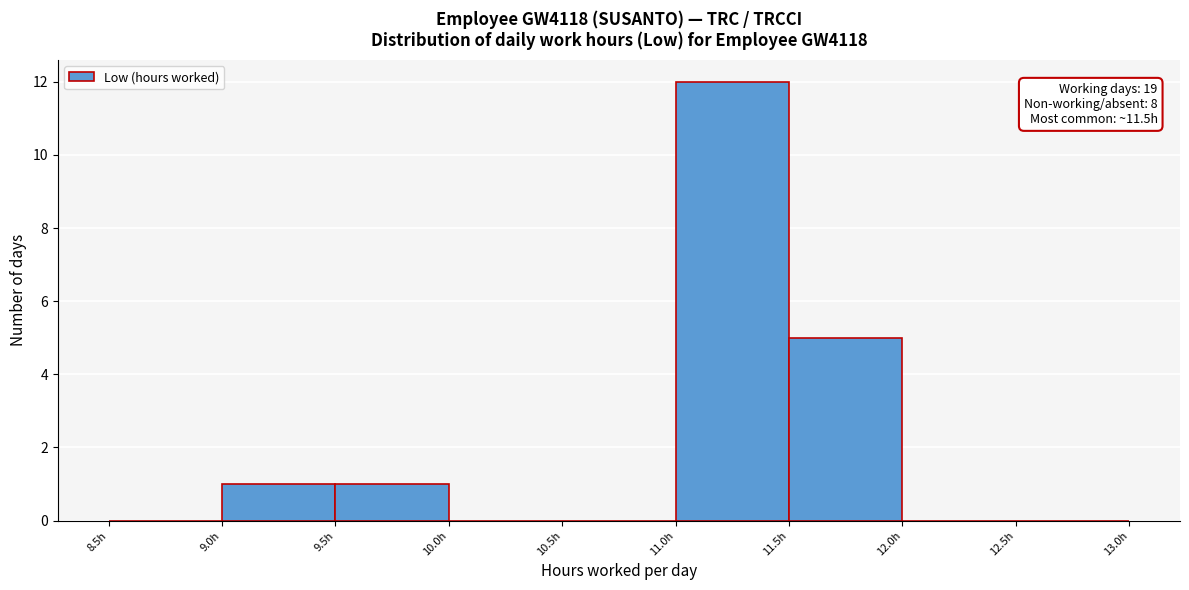

Which range on the x-axis has the tallest bar?

11.0 to 11.5